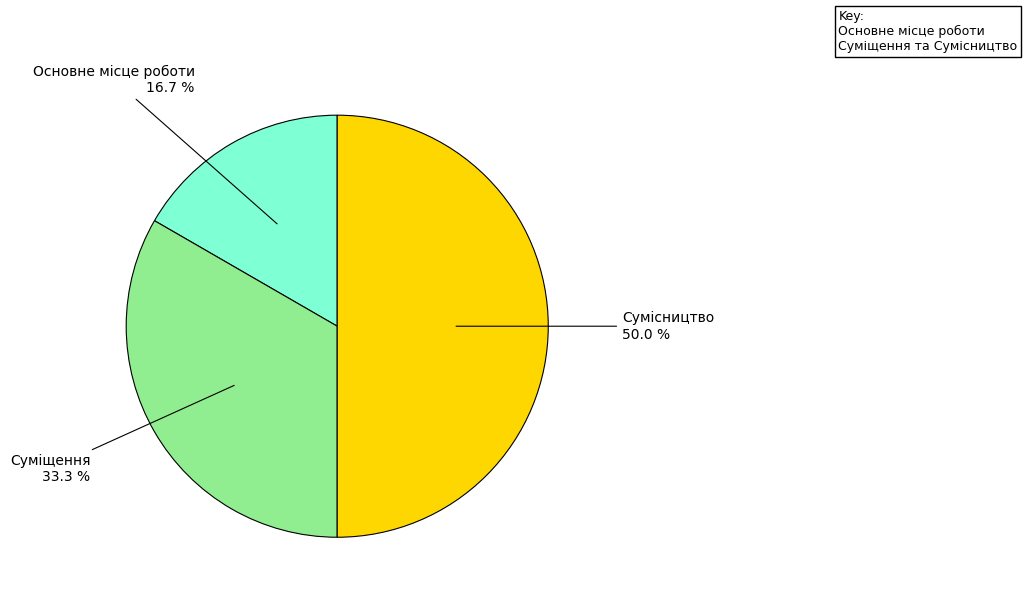

Which slice is the largest?

Сумісництво